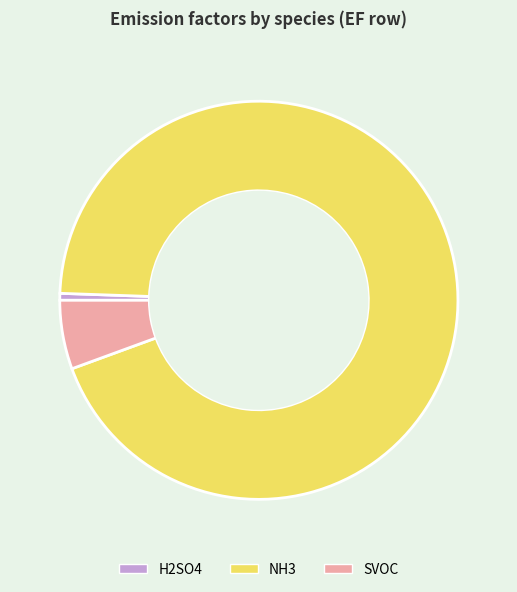

Is it true that H2SO4 is 1% of the pie?

True